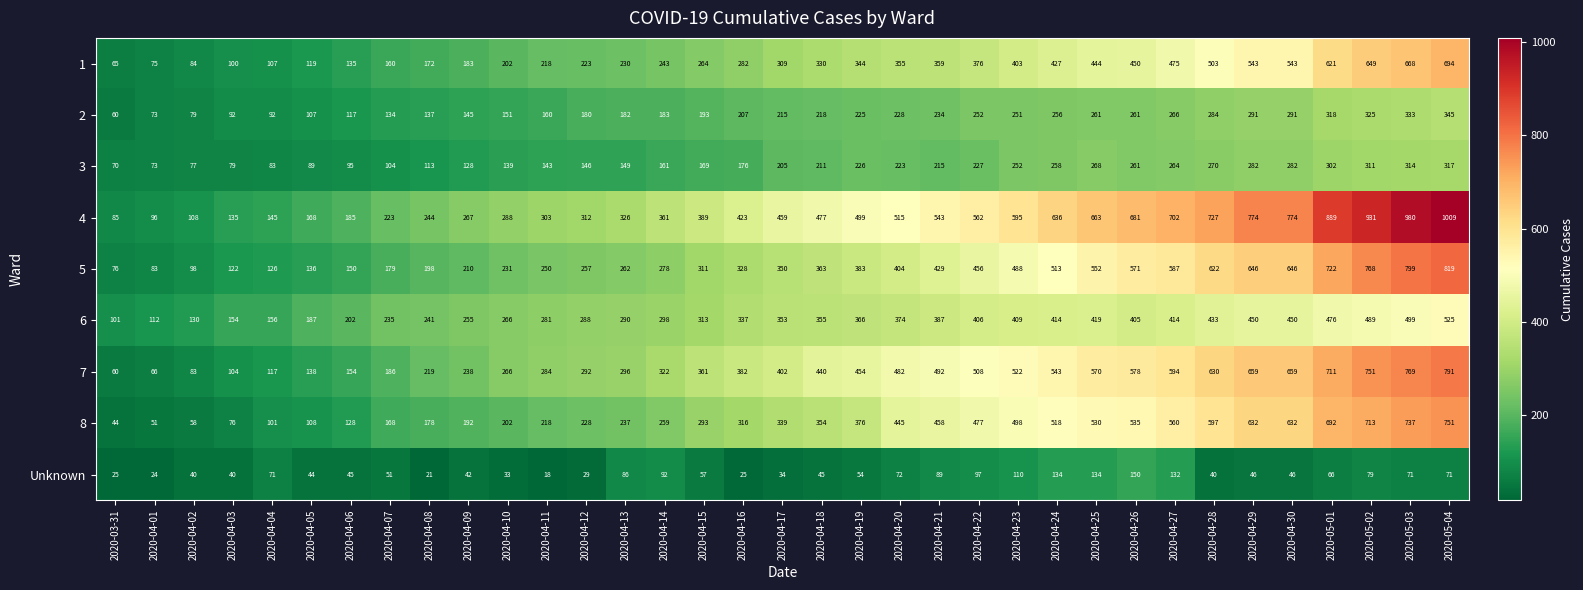

What is the greatest value displayed?

1009